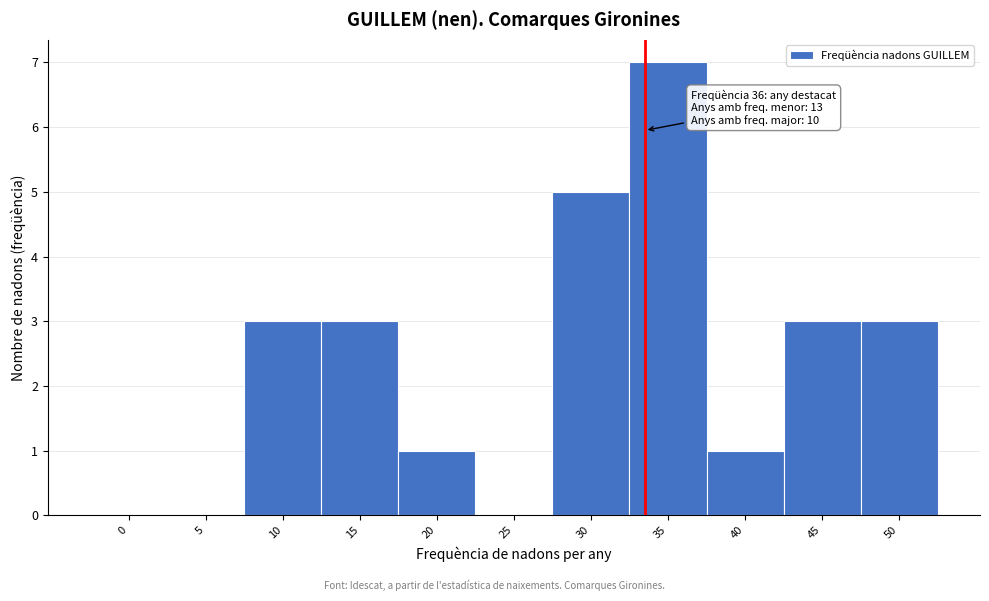

What is the change in value from 5 to 40?

+1